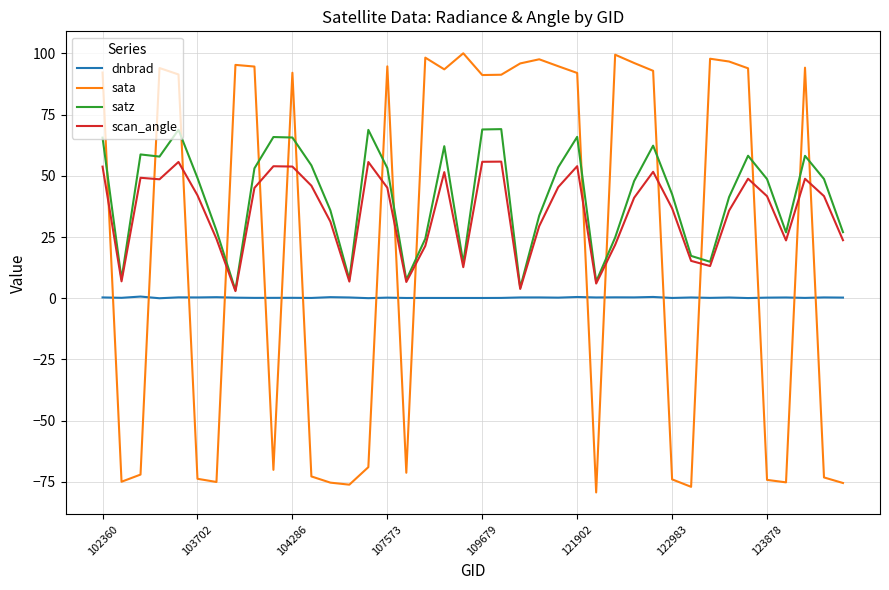

After their last crossing, which series has the higher values: sata or dnbrad?

dnbrad